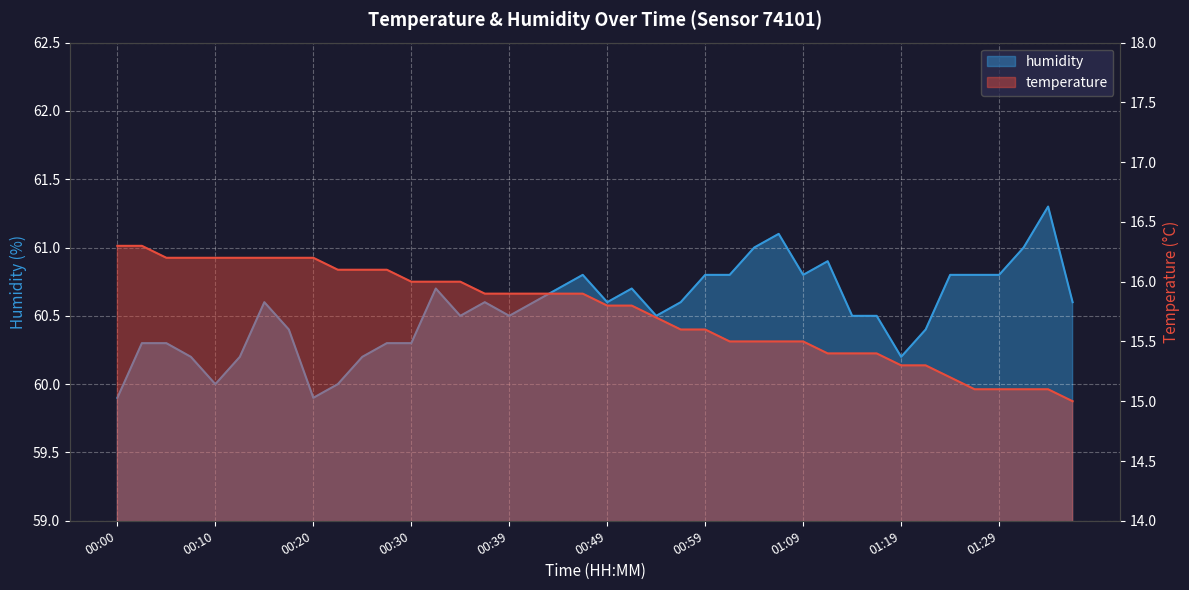

True or false: temperature and humidity intersect in this chart.

False